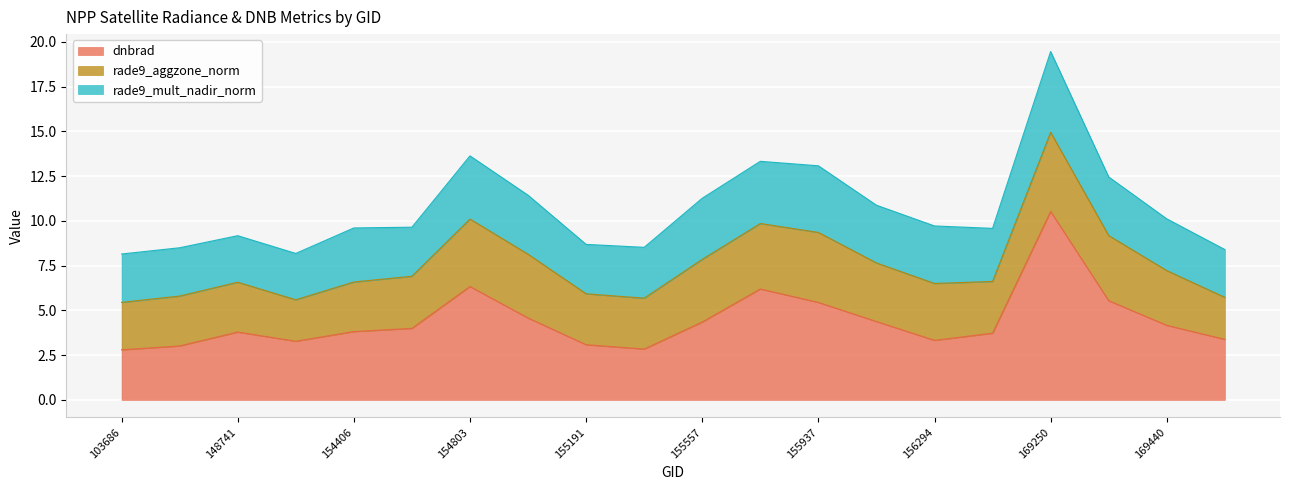

True or false: li has more than 1 interior local peaks.

True